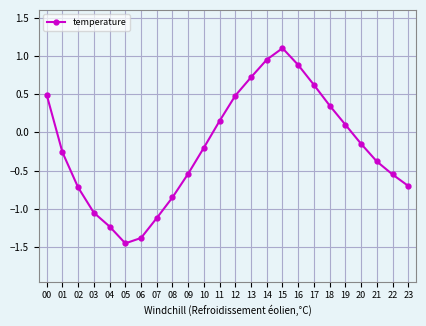

How many categories are shown in the chart?

24